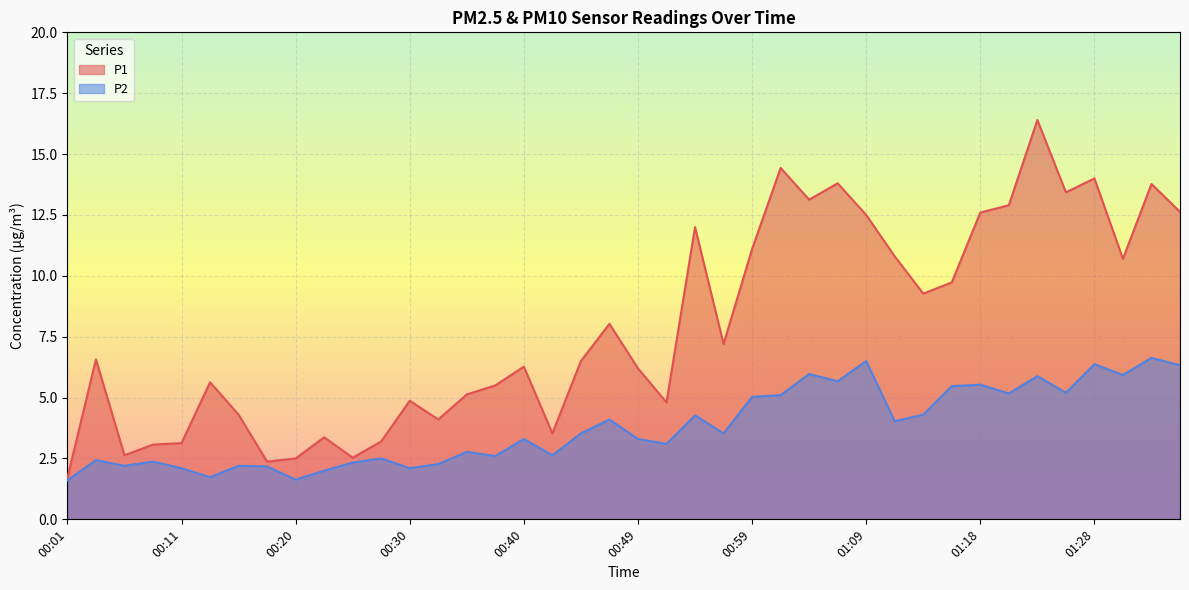

Reading left to right, transcribe all the data shown in this chart.

P1: 00:01=1.7	00:03=6.6	00:06=2.6	00:08=3.1	00:11=3.1	00:13=5.6	00:15=4.3	00:18=2.4	00:20=2.5	00:23=3.4	00:25=2.5	00:28=3.2	00:30=4.9	00:32=4.1	00:35=5.1	00:37=5.5	00:40=6.3	00:42=3.5	00:45=6.5	00:47=8.0	00:49=6.2	00:52=4.8	00:54=12.0	00:57=7.2	00:59=11.1	01:02=14.4	01:04=13.1	01:06=13.8	01:09=12.5	01:11=10.8	01:14=9.3	01:16=9.7	01:18=12.6	01:21=12.9	01:23=16.4	01:26=13.4	01:28=14.0	01:31=10.7	01:33=13.8	01:36=12.6
P2: 00:01=1.6	00:03=2.4	00:06=2.2	00:08=2.4	00:11=2.1	00:13=1.7	00:15=2.2	00:18=2.2	00:20=1.6	00:23=2.0	00:25=2.3	00:28=2.5	00:30=2.1	00:32=2.3	00:35=2.8	00:37=2.6	00:40=3.3	00:42=2.6	00:45=3.5	00:47=4.1	00:49=3.3	00:52=3.1	00:54=4.3	00:57=3.5	00:59=5.0	01:02=5.1	01:04=6.0	01:06=5.7	01:09=6.5	01:11=4.0	01:14=4.3	01:16=5.5	01:18=5.5	01:21=5.2	01:23=5.9	01:26=5.2	01:28=6.4	01:31=5.9	01:33=6.6	01:36=6.3